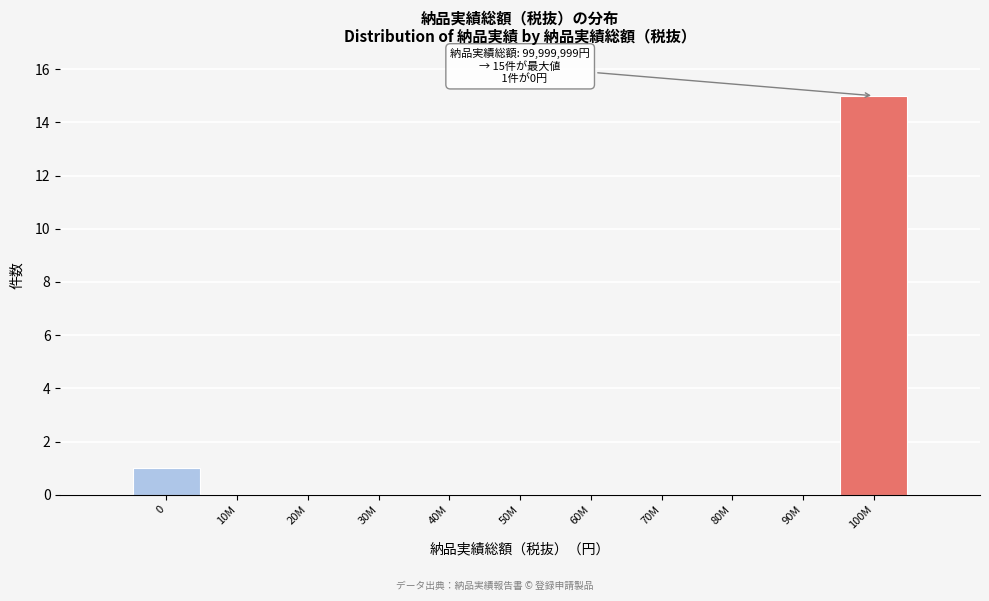

Reading left to right, what are all the values shown in this chart?

0=1	10M=0	20M=0	30M=0	40M=0	50M=0	60M=0	70M=0	80M=0	90M=0	100M=15